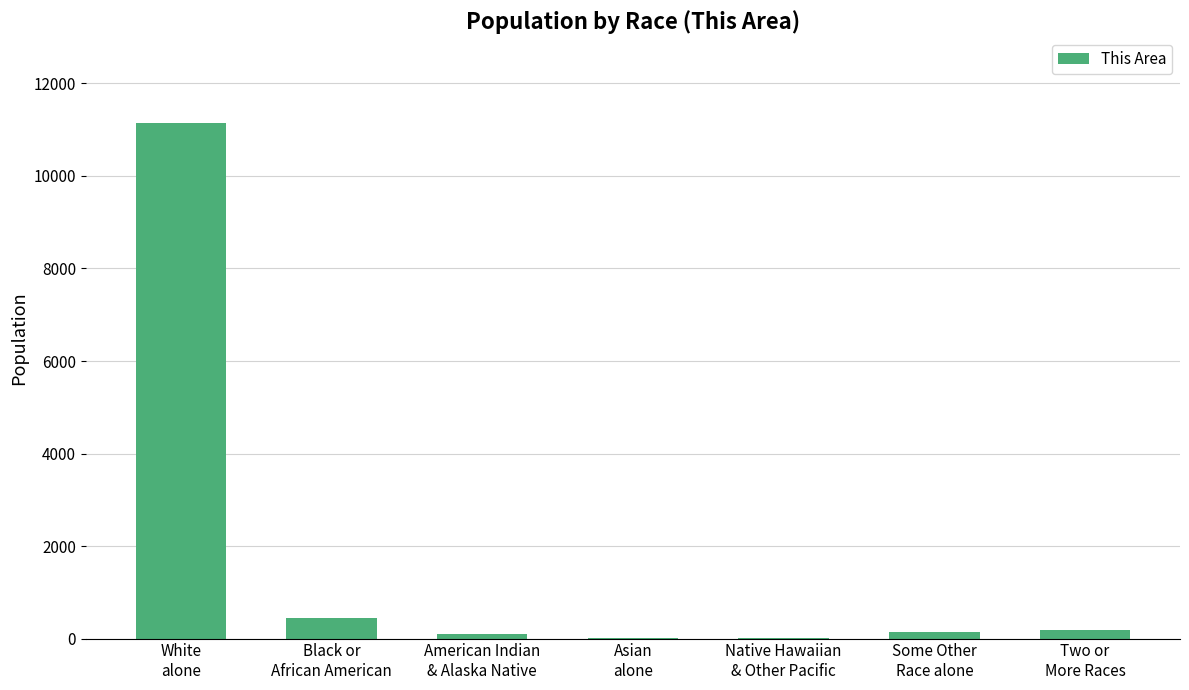

What is the average value?

1722